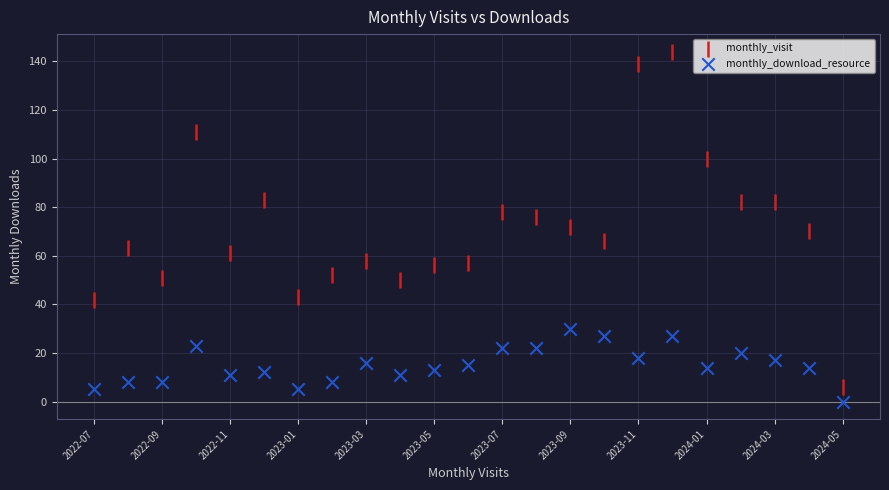

What are all the series names shown in the legend?

monthly_visit, monthly_download_resource